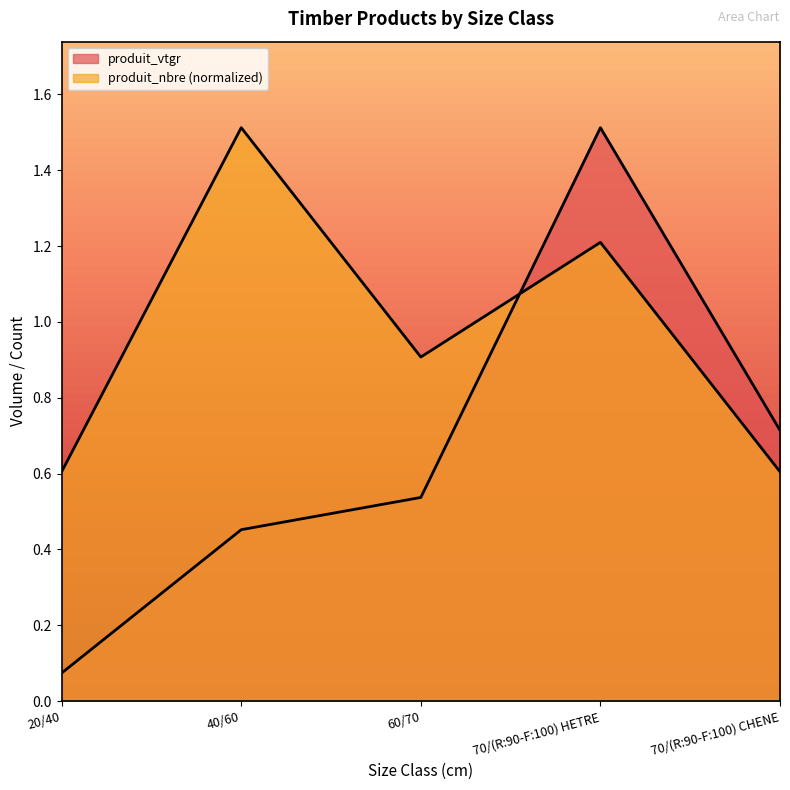

Between 20/40 and 70/(R:90-F:100) HETRE, which is larger?

70/(R:90-F:100) HETRE